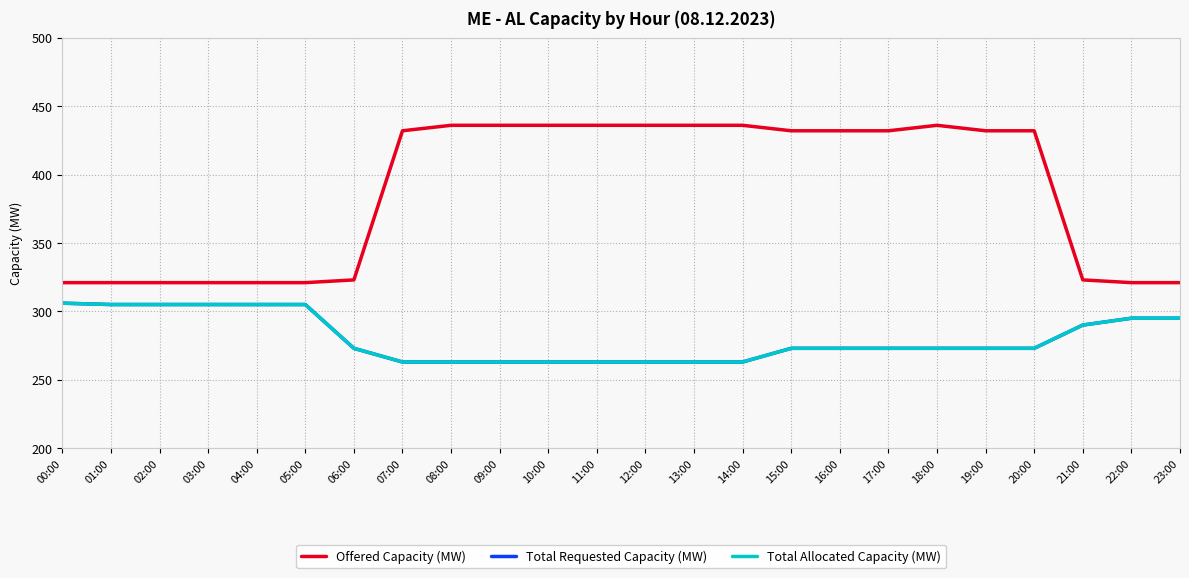

Which series has the largest total across all categories?

Offered Capacity (MW)